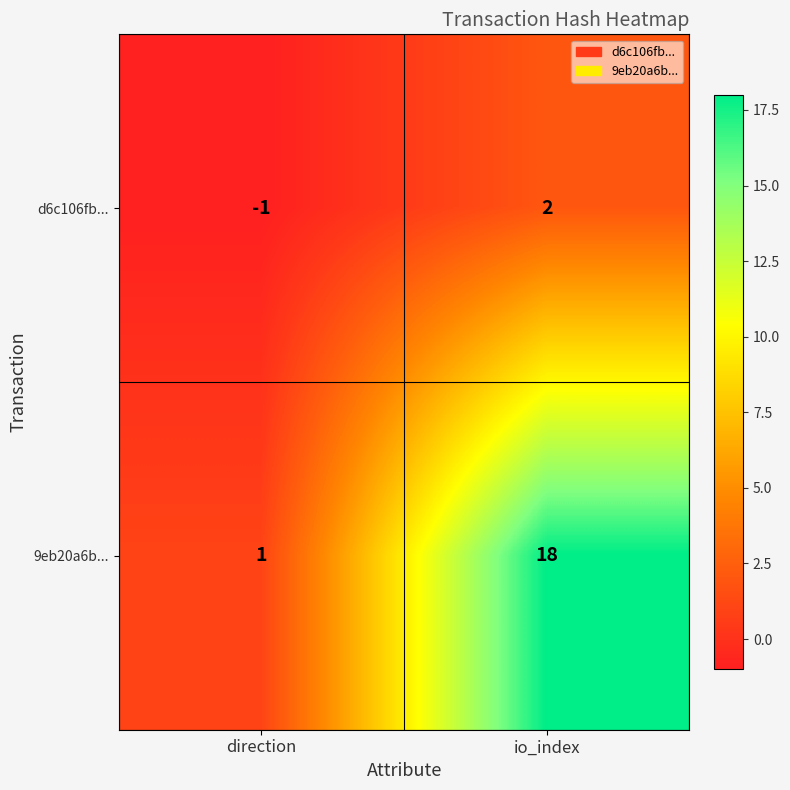

Reading right to left, list all the values displayed in this chart.

d6c106fb...: 2	-1
9eb20a6b...: 18	1